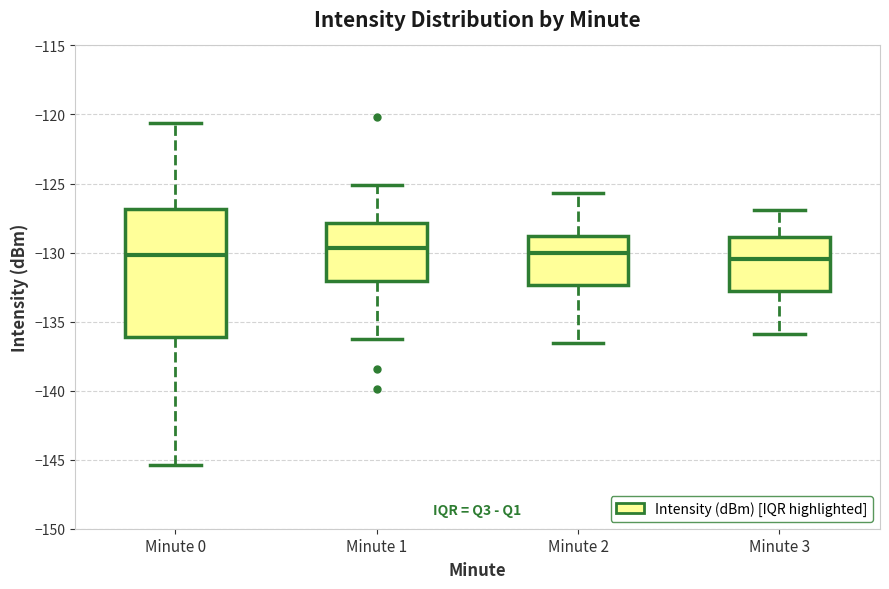

Reading left to right, read every box against the y-axis: the position of its median line, the range the box covers, and the ends of its whiskers. The values are not printed on the chart, so give them approximately, as read against the axis.

Minute 0: median -130.0, box -136.0 to -127.0, whiskers -145.5 to -120.5
Minute 1: median -129.5, box -132.0 to -128.0, whiskers -136.0 to -125.0
Minute 2: median -130.0, box -132.5 to -129.0, whiskers -136.5 to -125.5
Minute 3: median -130.5, box -133.0 to -129.0, whiskers -136.0 to -127.0